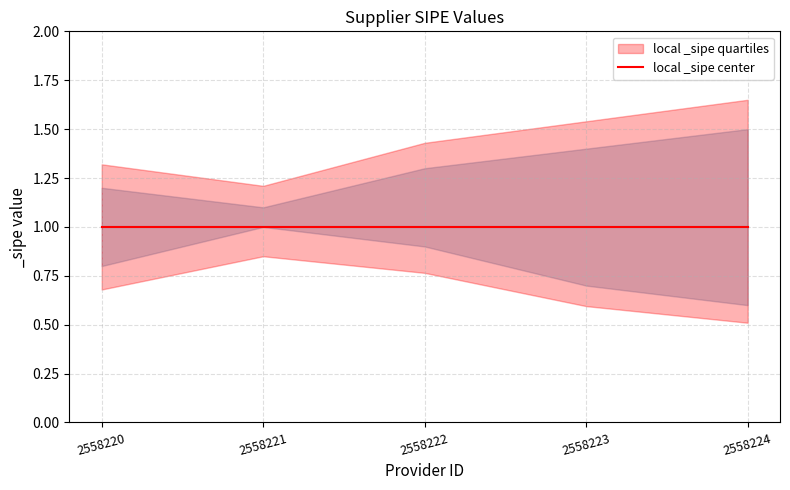

What is the sum of the _sipe_upper values at 2558220 and 2558221?

2.3